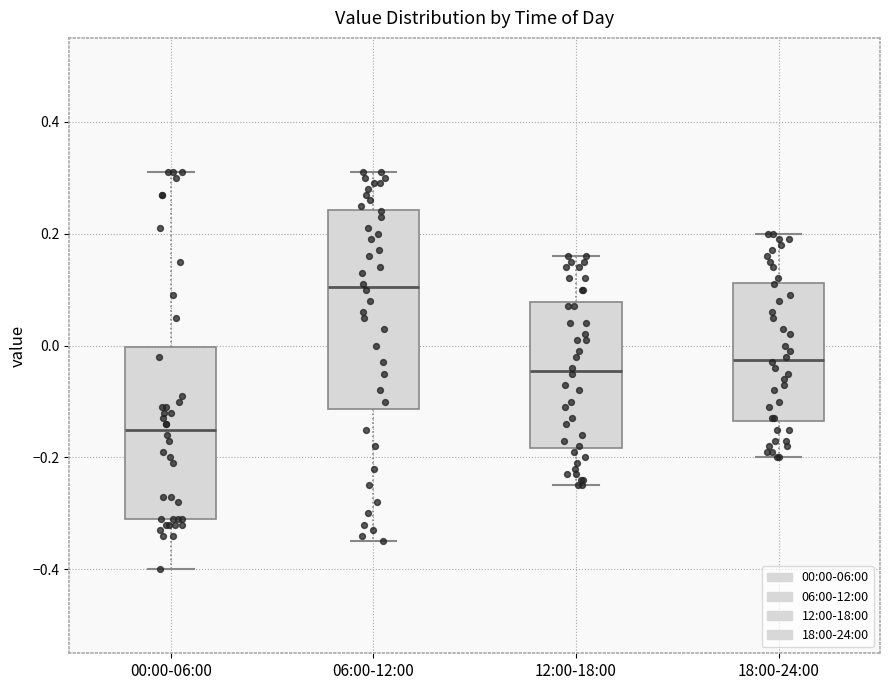

Which box is the tallest, from its lower edge to its upper edge?

06:00-12:00